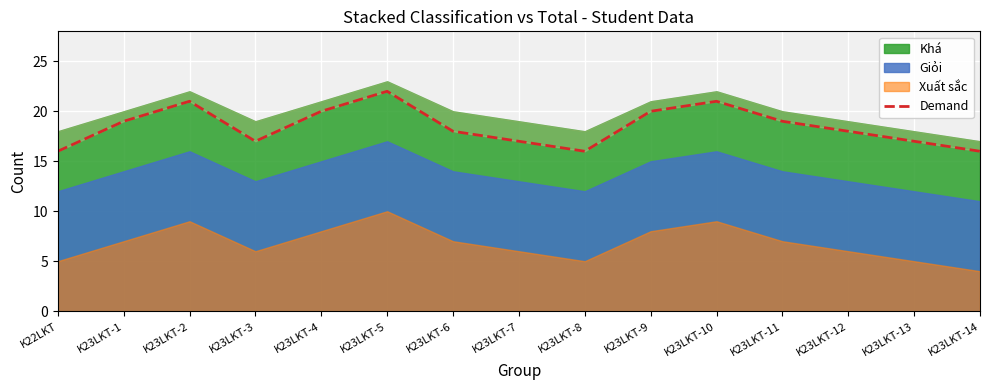

Rank the categories by value from highest to lowest.

K23LKT-5, K23LKT-2, K23LKT-10, K23LKT-4, K23LKT-9, K23LKT-1, K23LKT-11, K23LKT-6, K23LKT-12, K23LKT-3, K23LKT-7, K23LKT-13, K22LKT, K23LKT-8, K23LKT-14